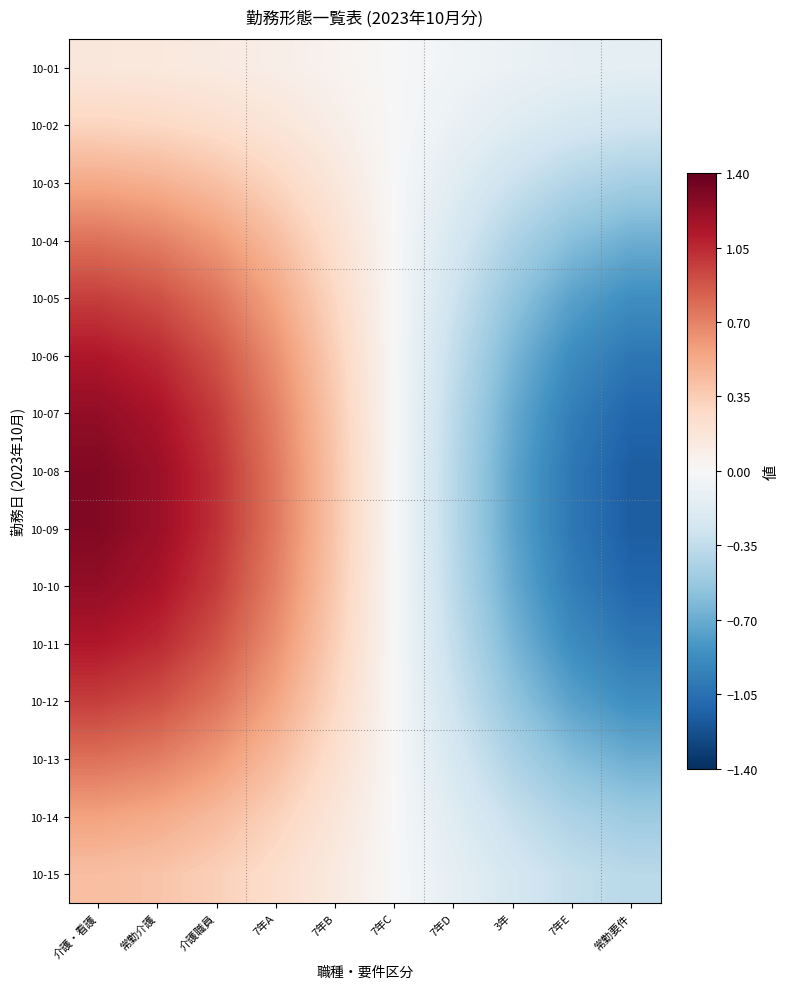

Which series has the largest total across all categories?

10-08